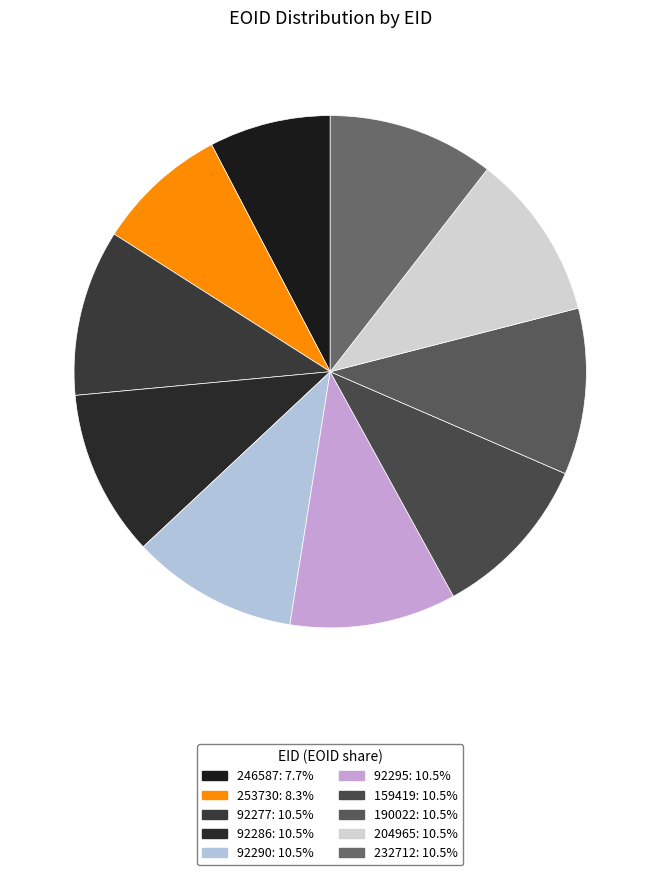

Is 246587 the majority of the pie?

No